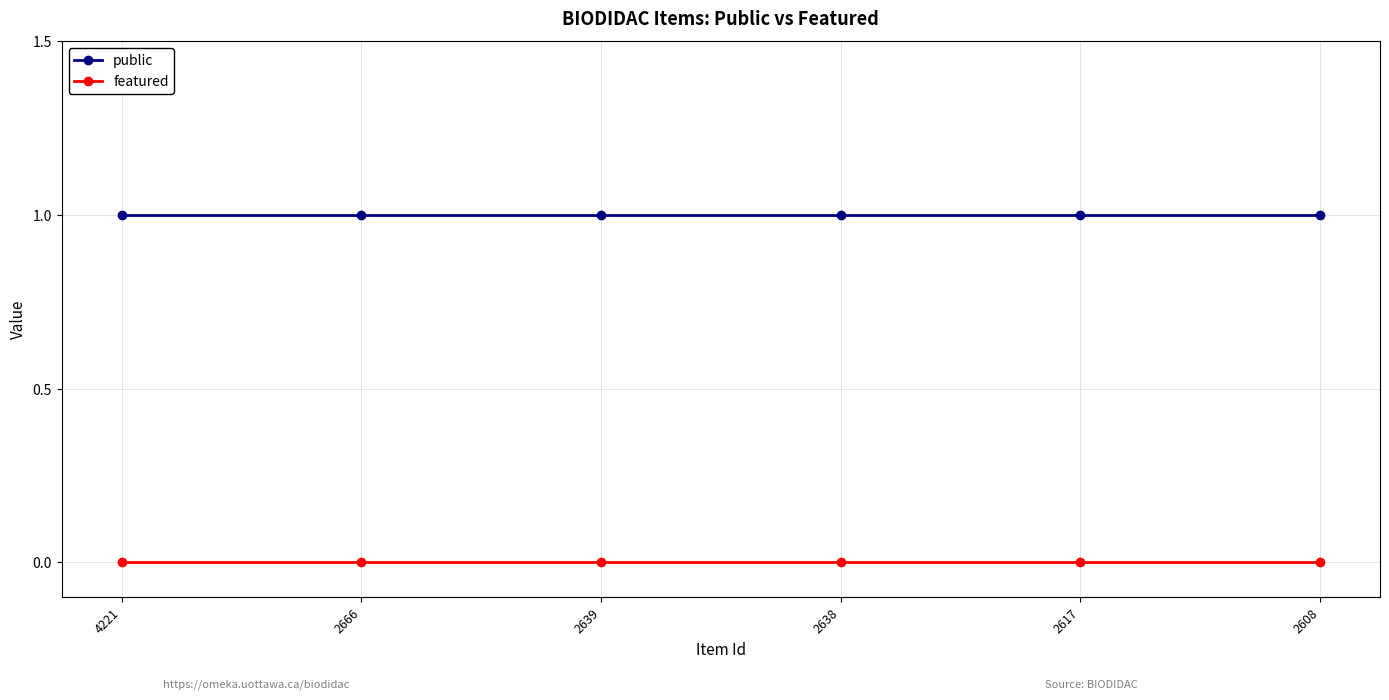

The value of public at 4221 is 1. True or false?

True